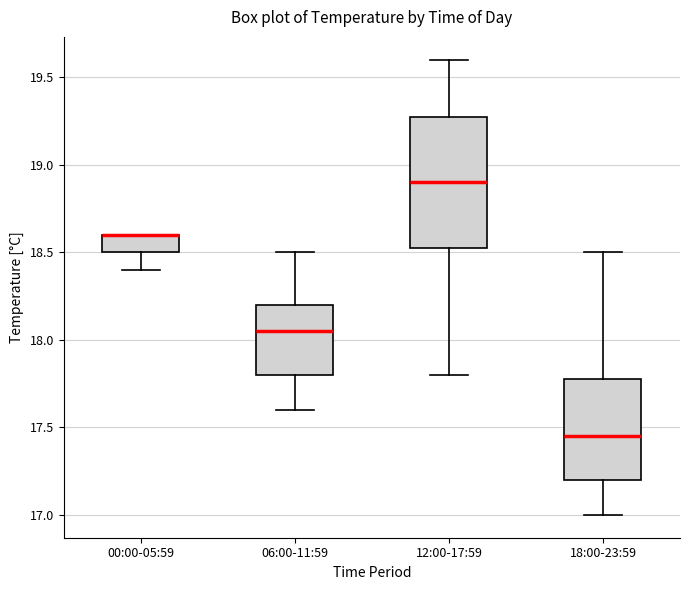

Comparing the boxes themselves (not the whiskers), which one is the tallest?

12:00-17:59